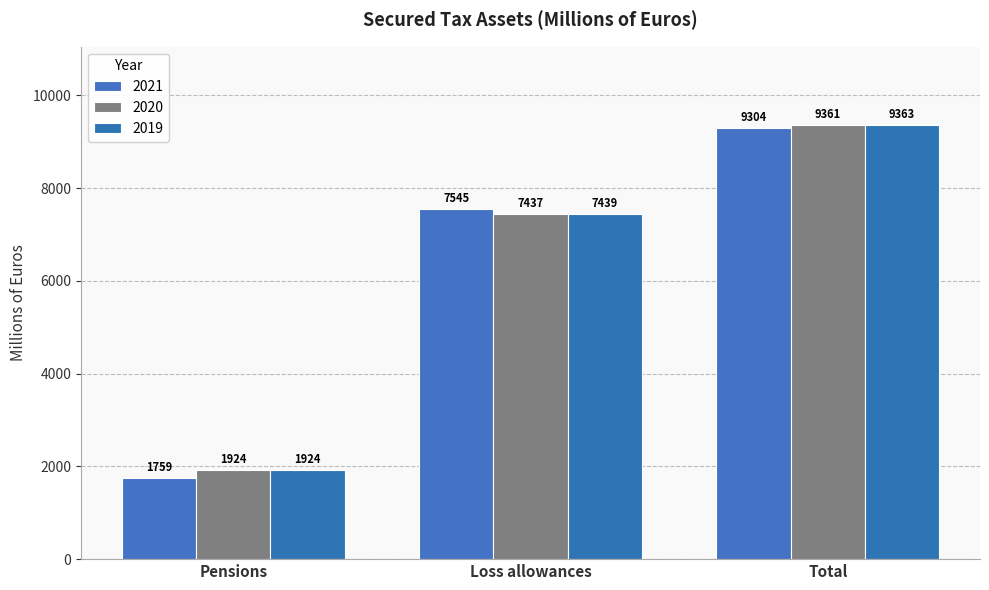

What are all the series names shown in the legend?

2021, 2020, 2019